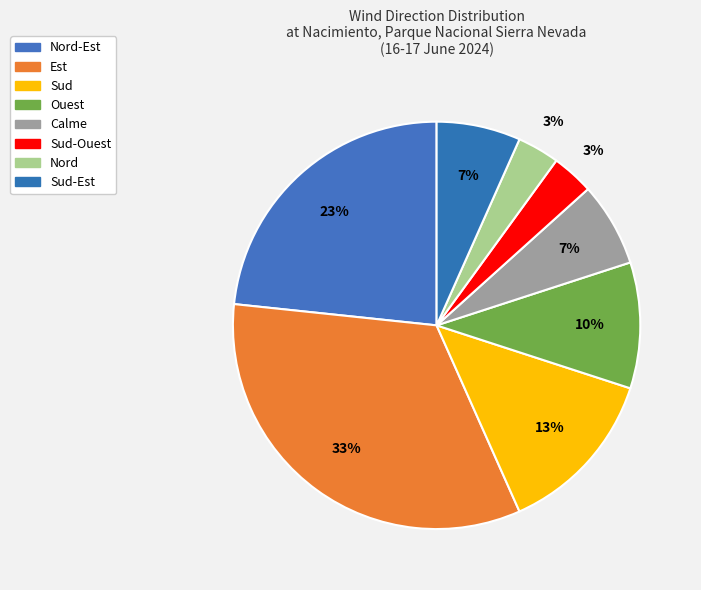

Is there a majority slice in this chart?

No